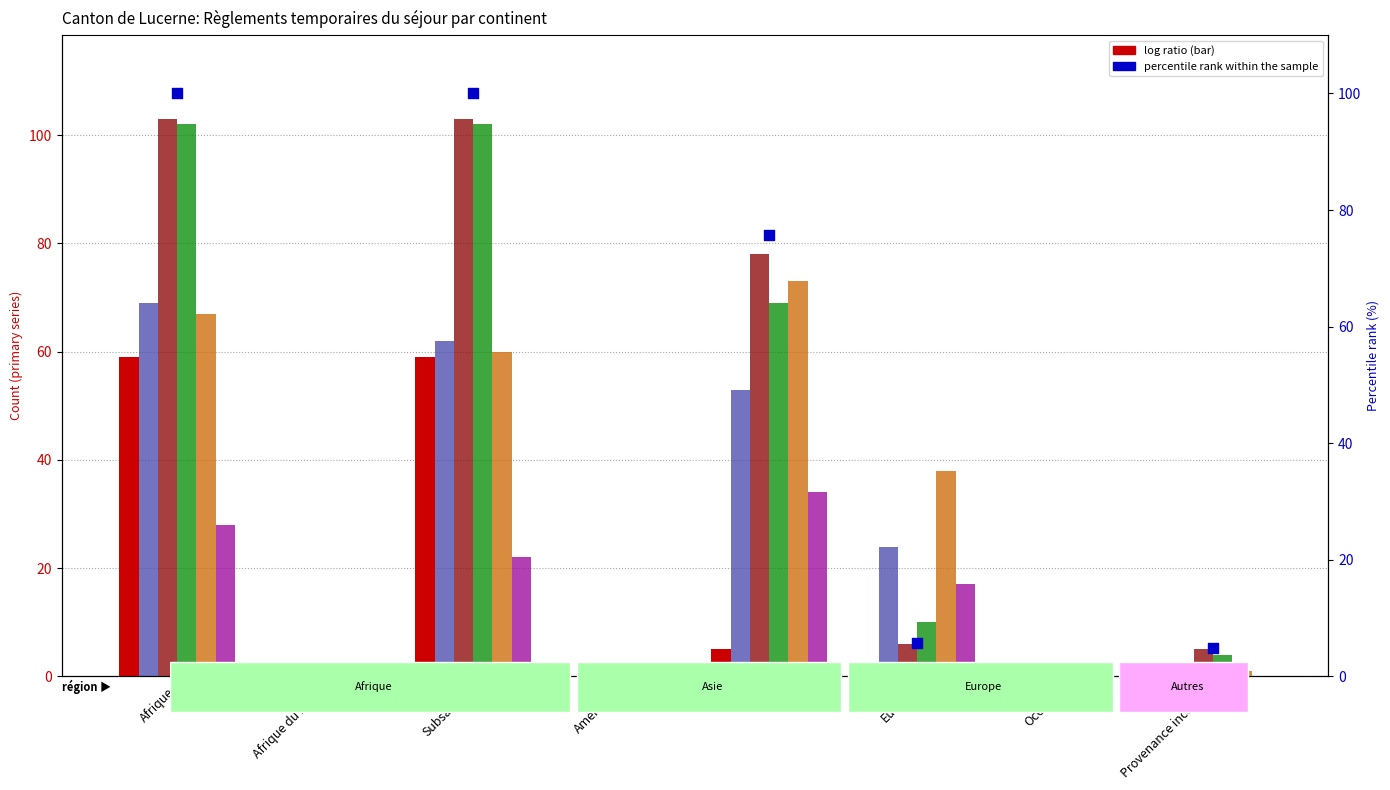

Which series reaches the minimum Y coordinate?

Admissions provisoires (col_3)